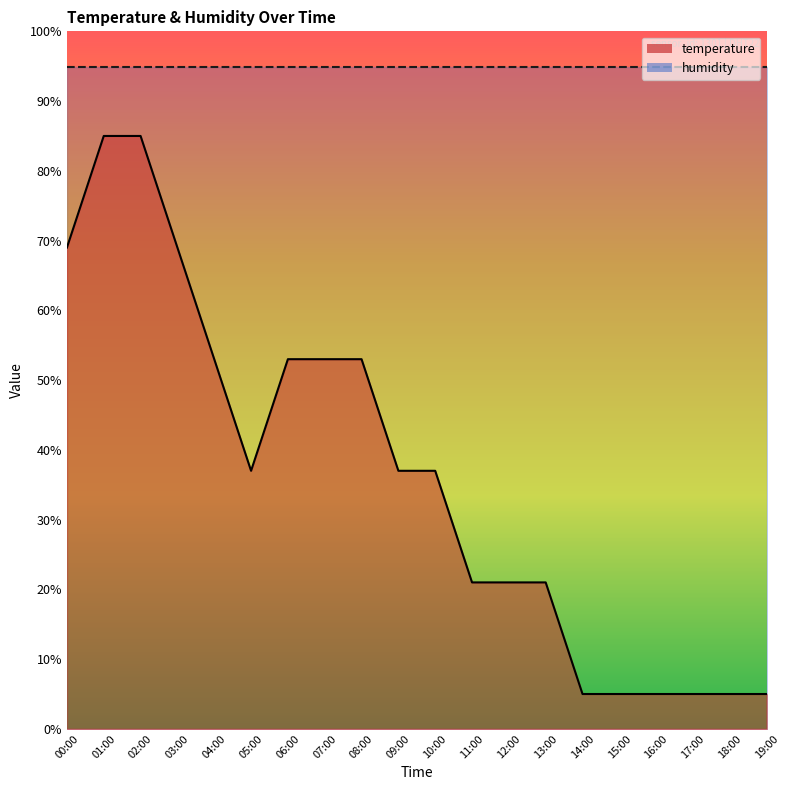

Is it true that the value at 17:00 is 3.0?

False